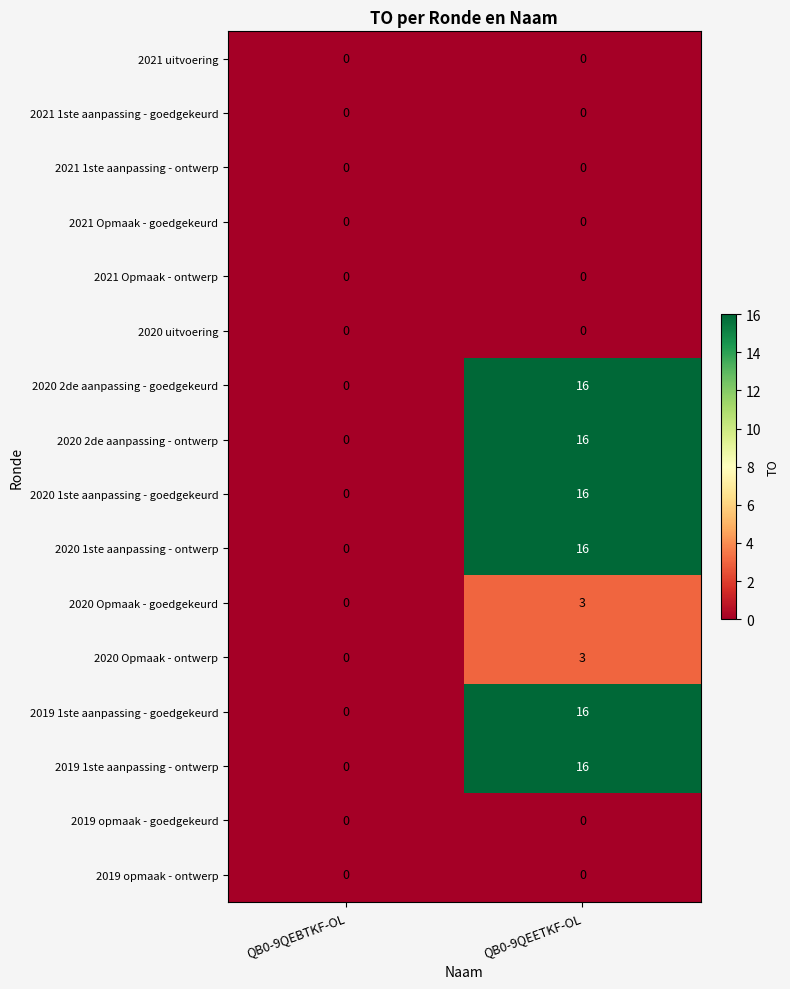

What is the total value across all series at QB0-9QEETKF-OL?

102